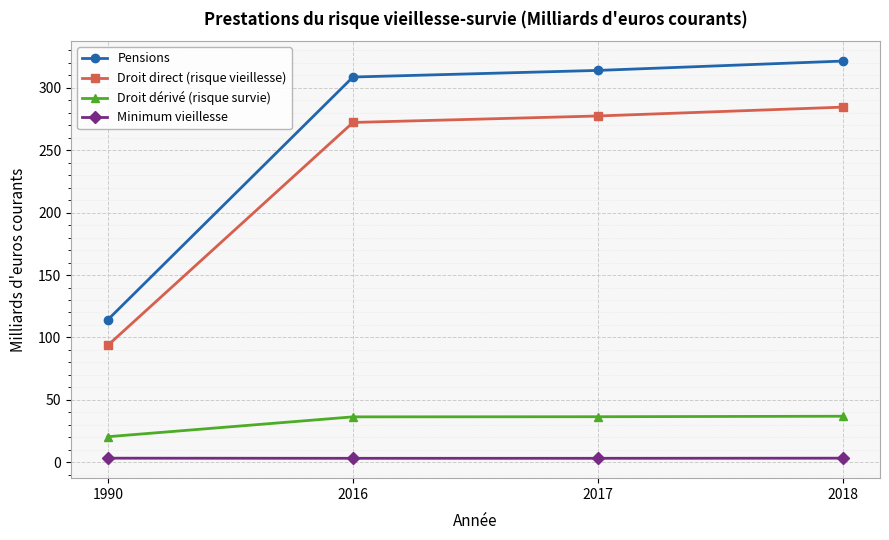

What is the smallest value displayed?

3.2